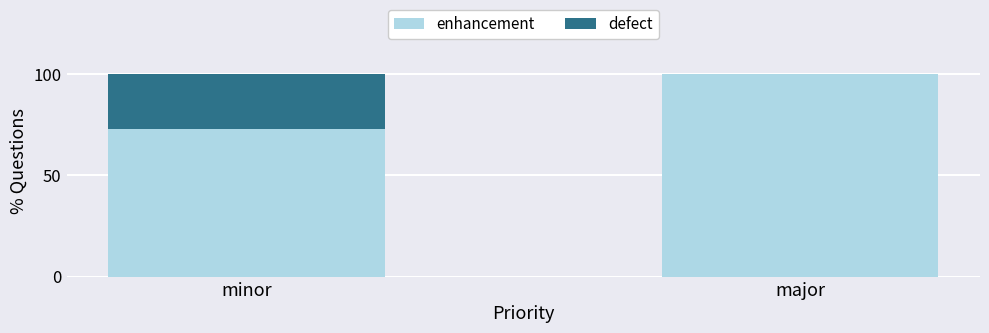

Reading left to right, list the values for the enhancement series.

minor=72.7	major=100.0